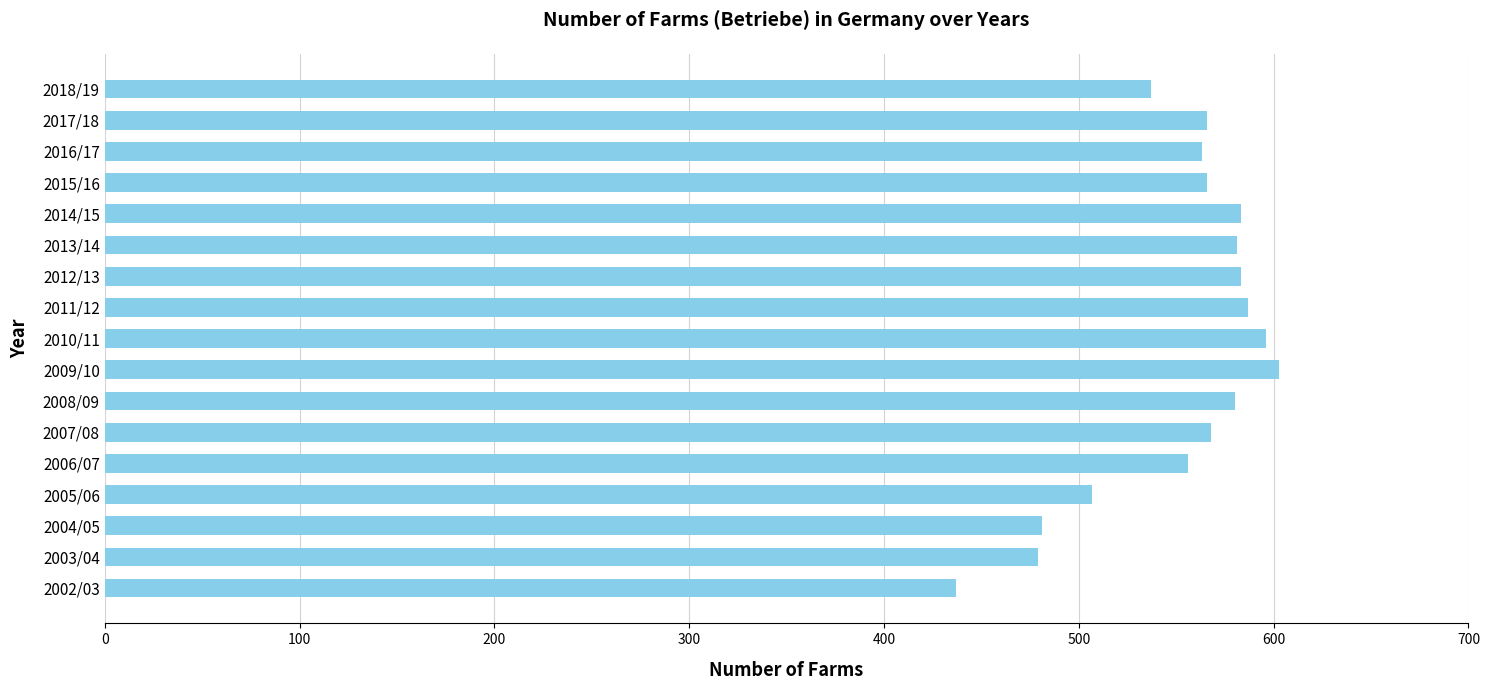

Read the value at 2009/10.

603